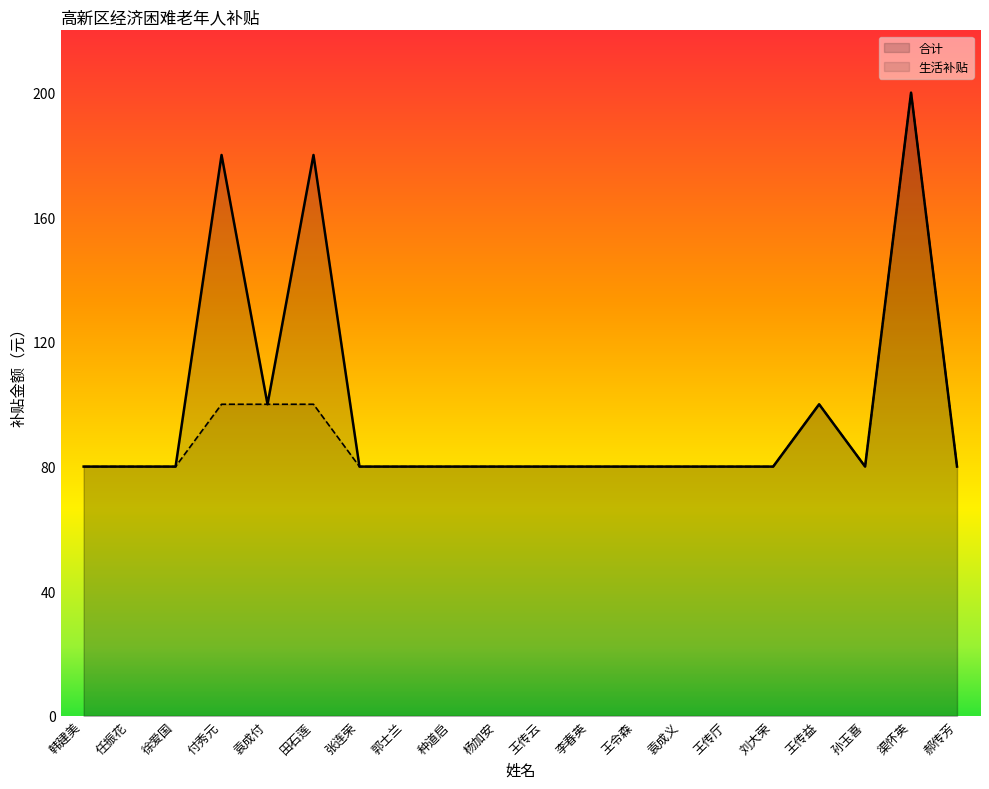

At how many categories does at least one series exceed 80?

5